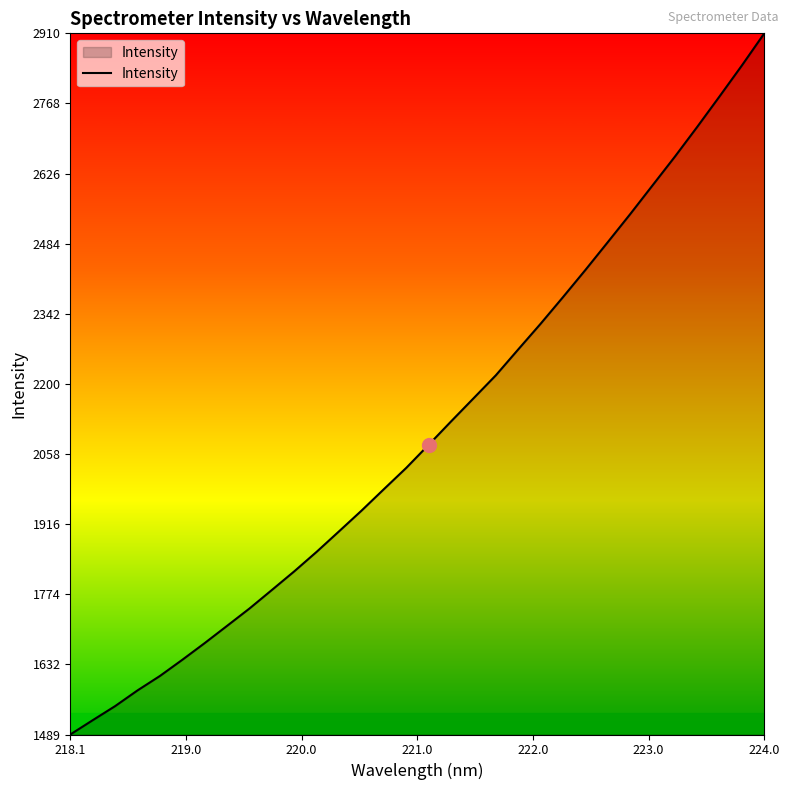

What is the difference between the maximum and minimum values?

1421.0